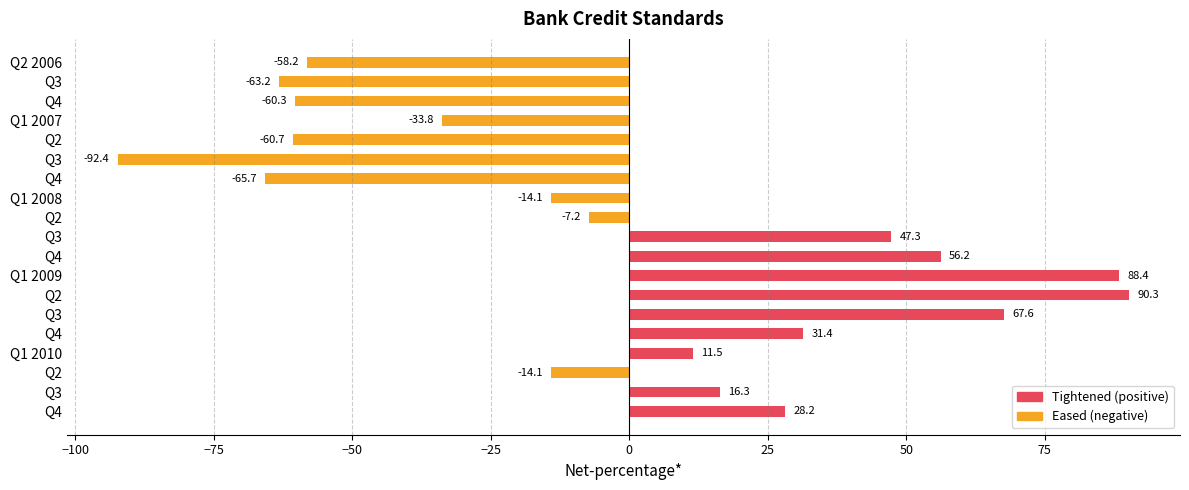

Count the number of data series in this chart.

1